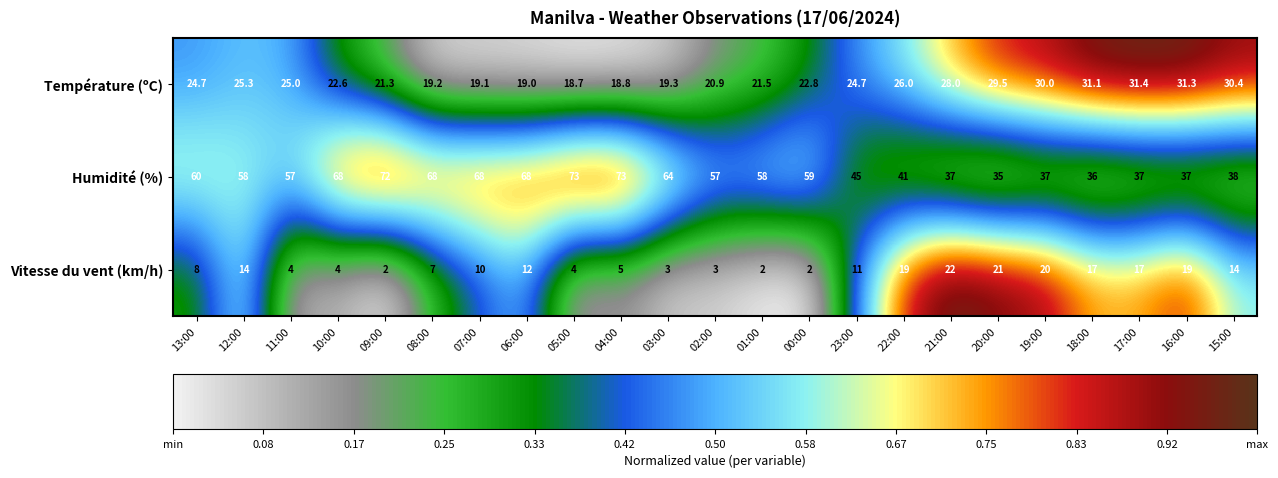

What is the sum of all Humidité (%) values?

1246.0